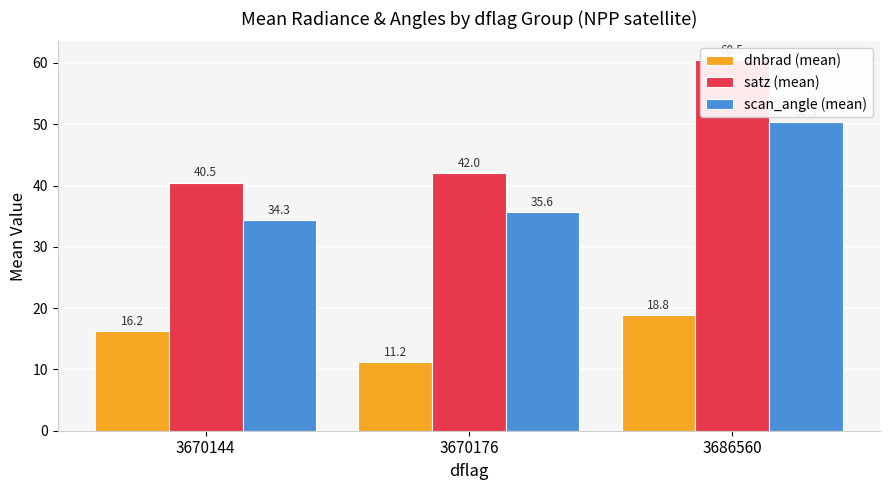

Are the bars horizontal?

No